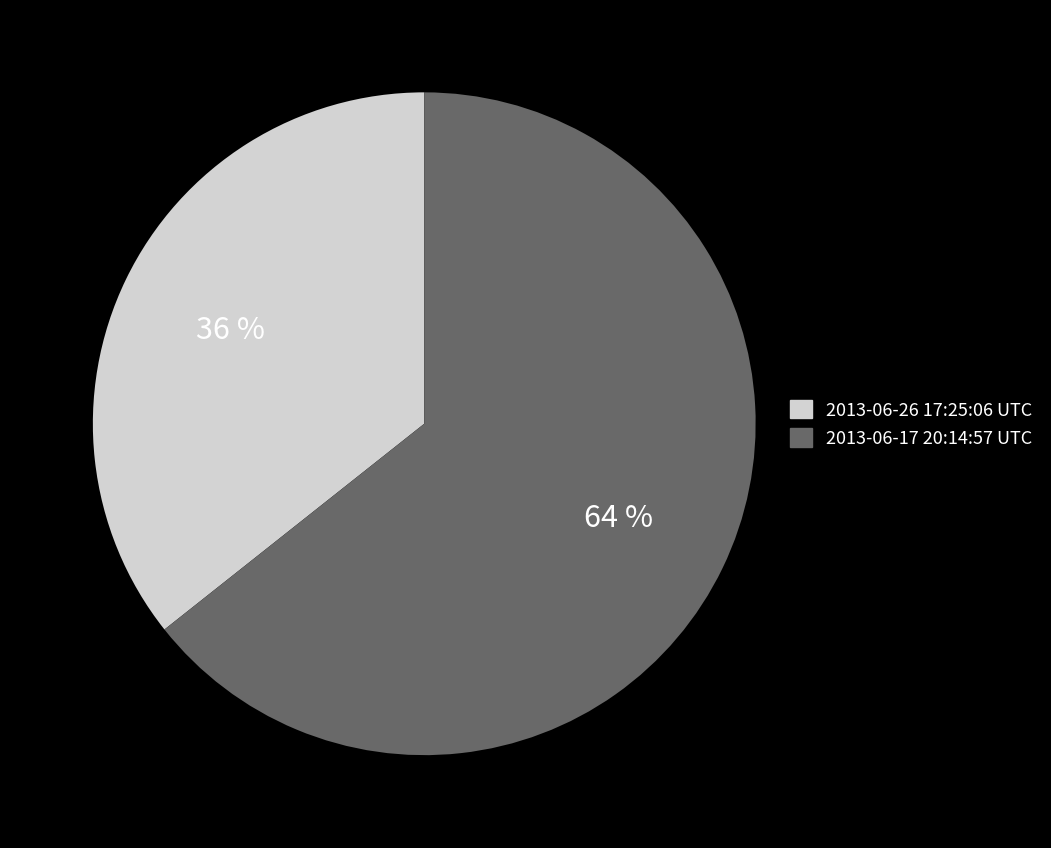

To the nearest percent, what is the average slice percentage?

50%